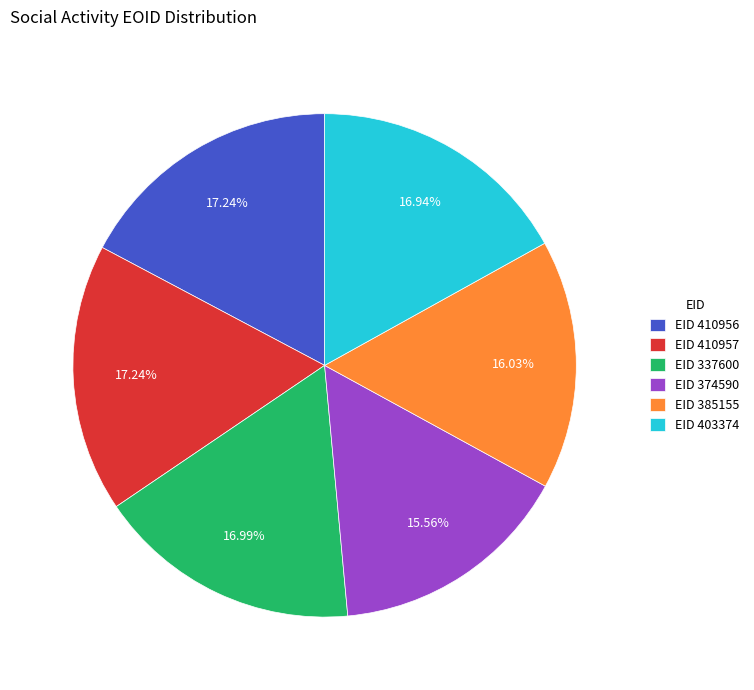

How many segments does this pie chart have?

6